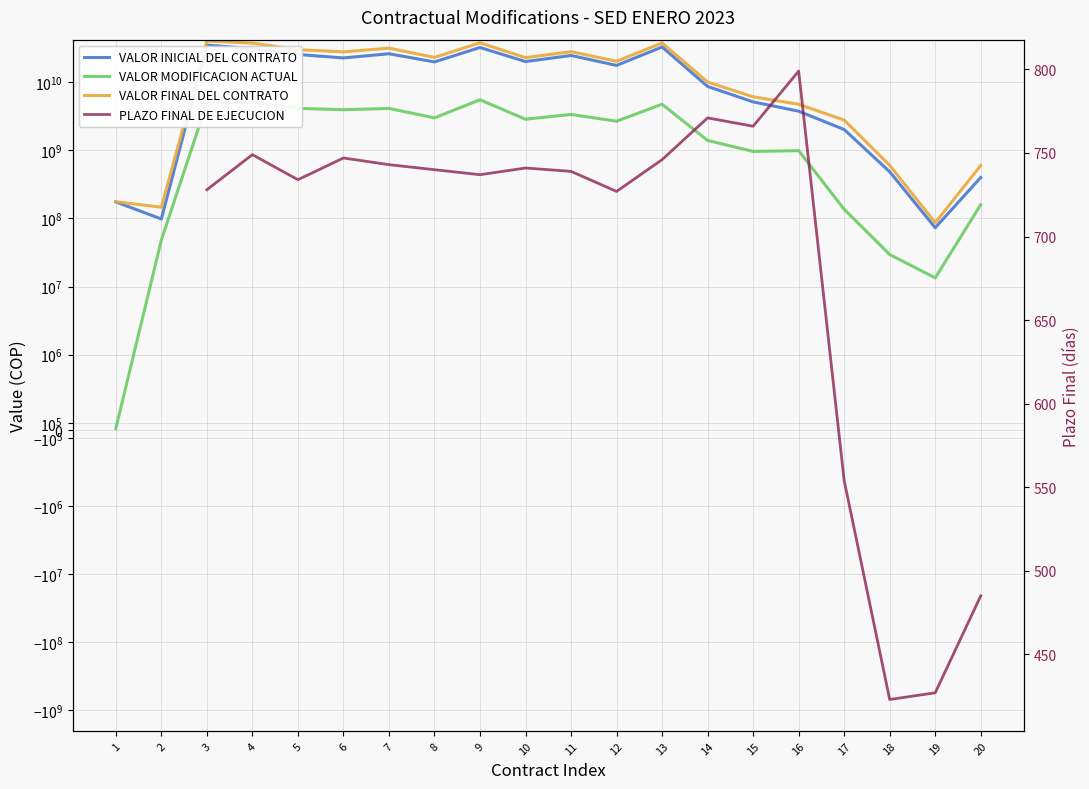

Count the number of categories in the chart.

20